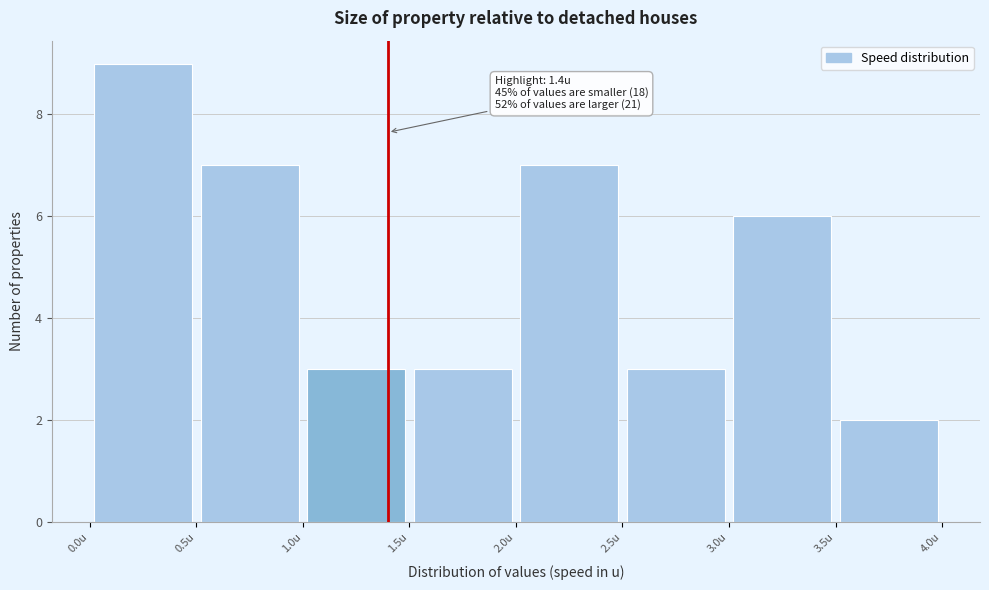

Over which range of the x-axis is the bar tallest?

0.0 to 0.5